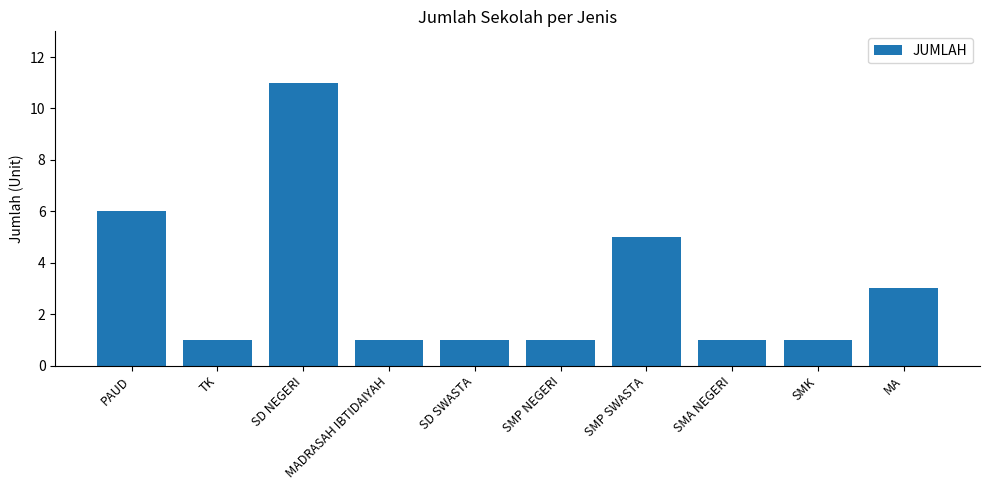

Which label corresponds to the largest value in the chart?

SD NEGERI